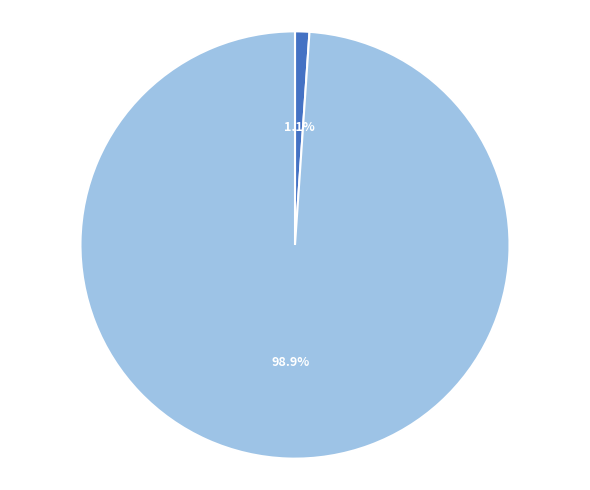

How many segments does this pie chart have?

2